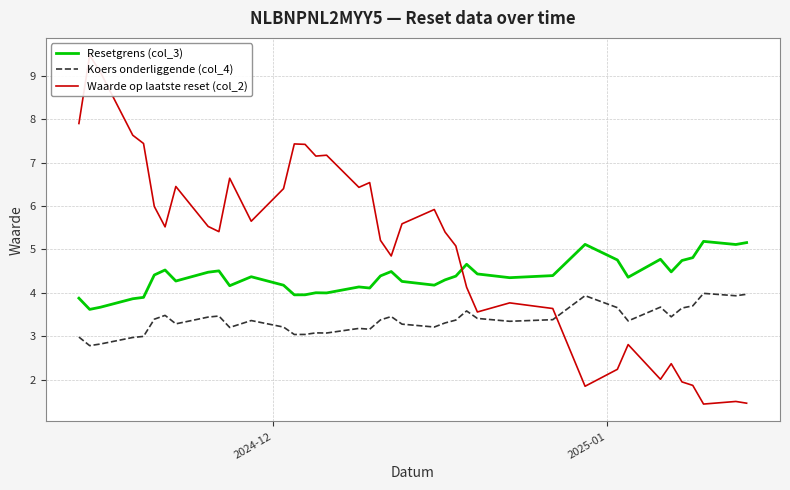

Which series has the largest total across all categories?

Waarde op laatste reset (col_2)